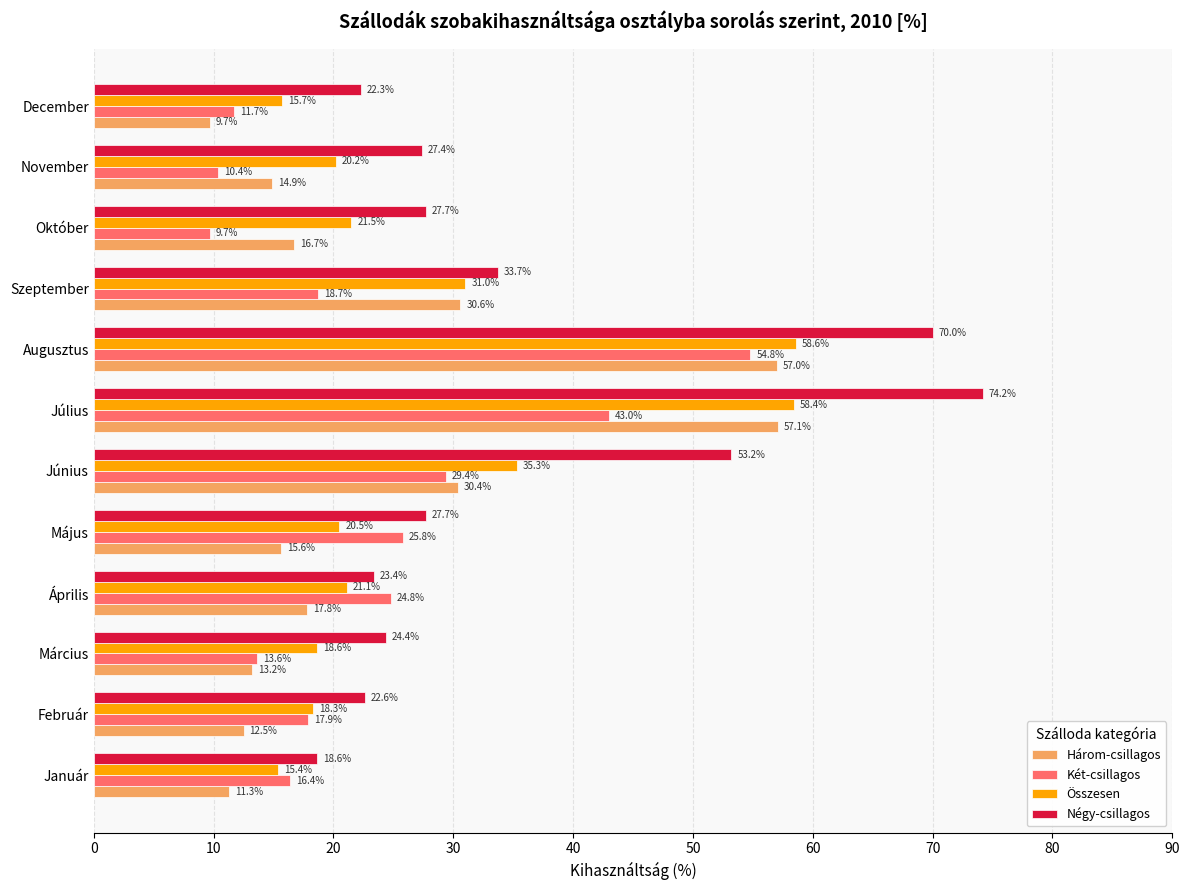

Which series has the largest range (max minus min)?

Négy-csillagos